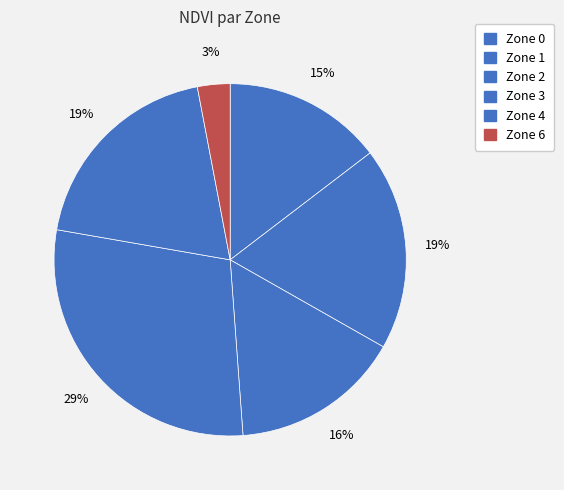

Is there a majority slice in this chart?

No